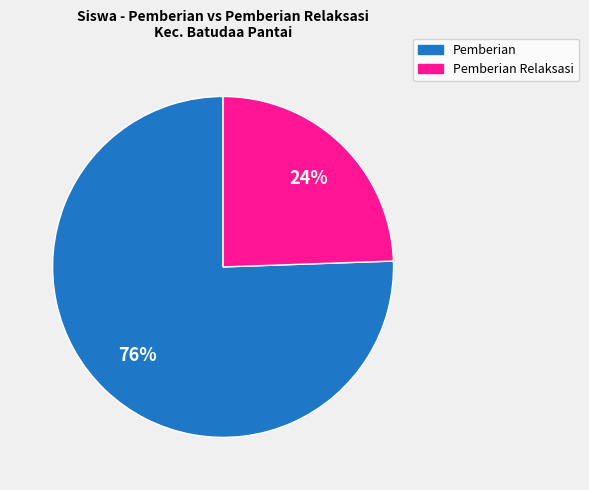

Is there a majority slice in this chart?

Yes